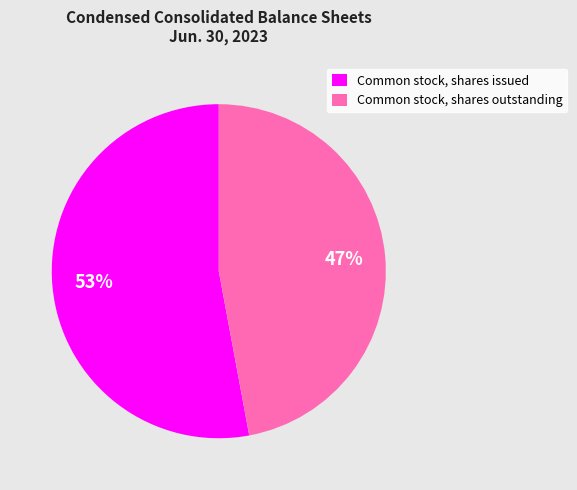

To the nearest percent, what is the difference between the largest and smallest slice percentages?

6%